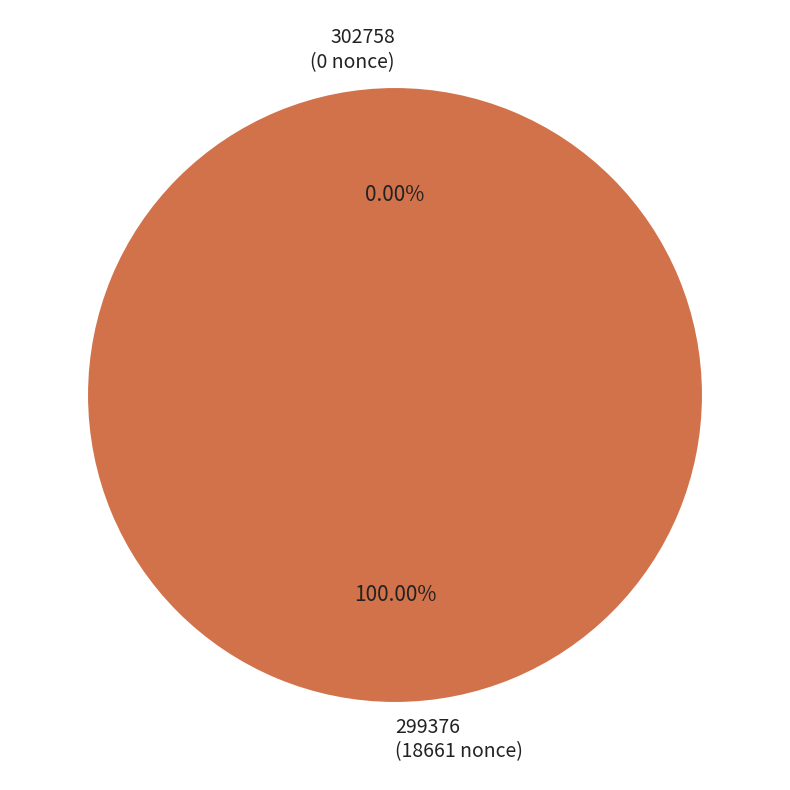

To the nearest percent, what is the difference between the 302758 and 299376 slice percentages?

100%